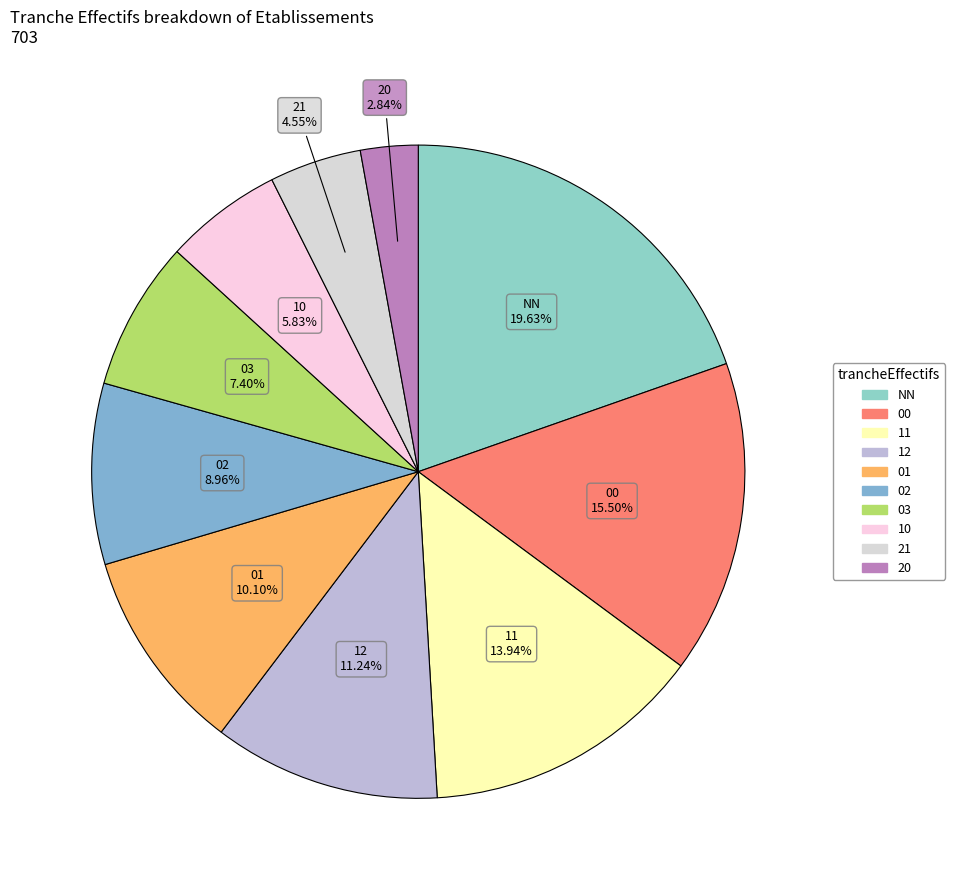

To the nearest percent, what is the difference between the largest and smallest slice percentages?

17%